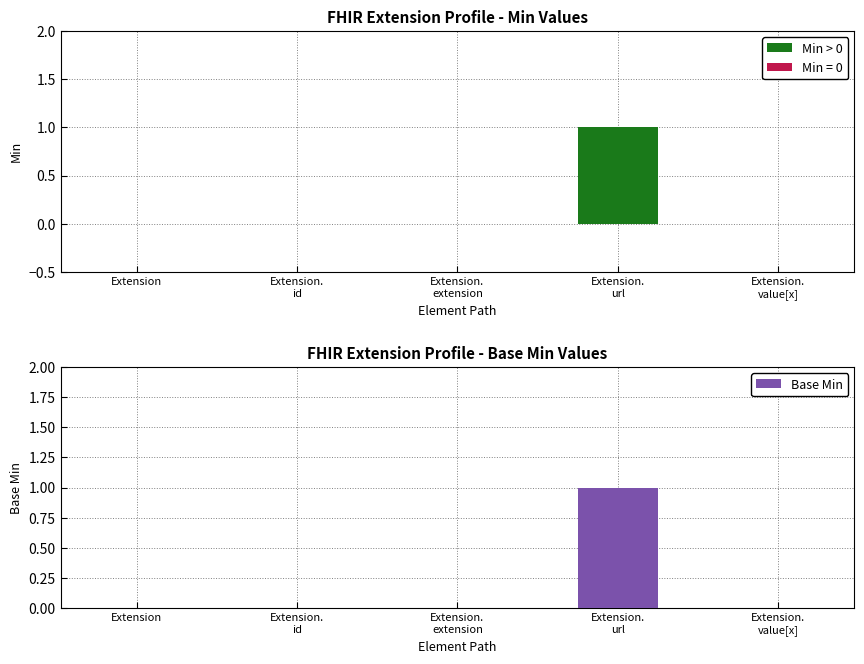

How many values are between 0 and 1?

5